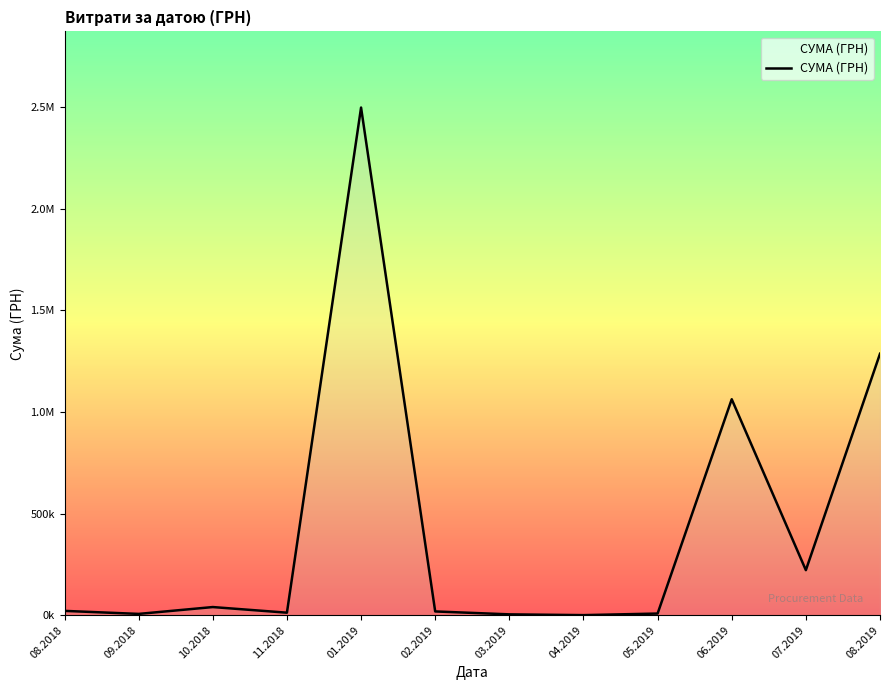

Is this an area chart (filled region under the line)?

Yes